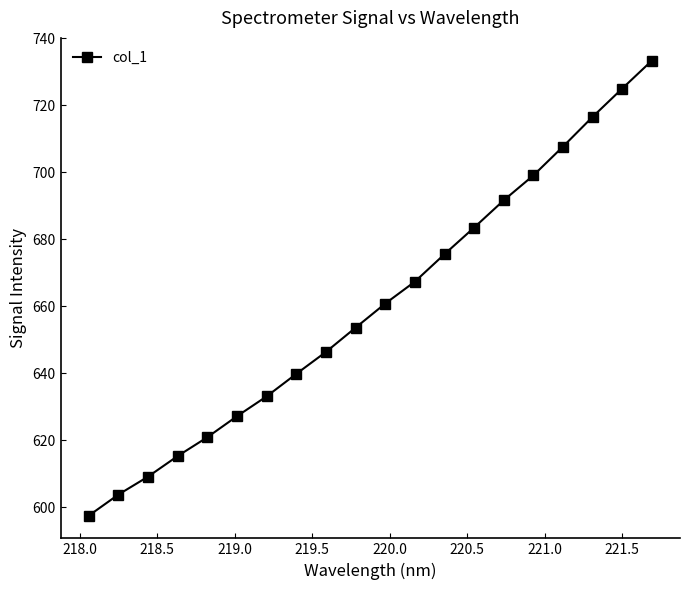

What is the difference between the maximum and minimum values?

135.8